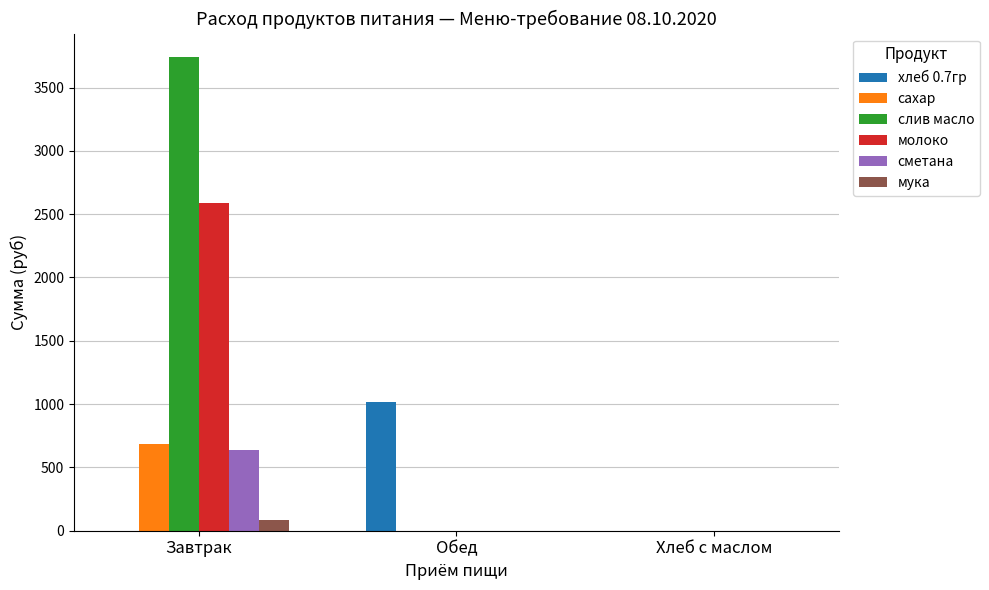

How many groups of bars are there?

3